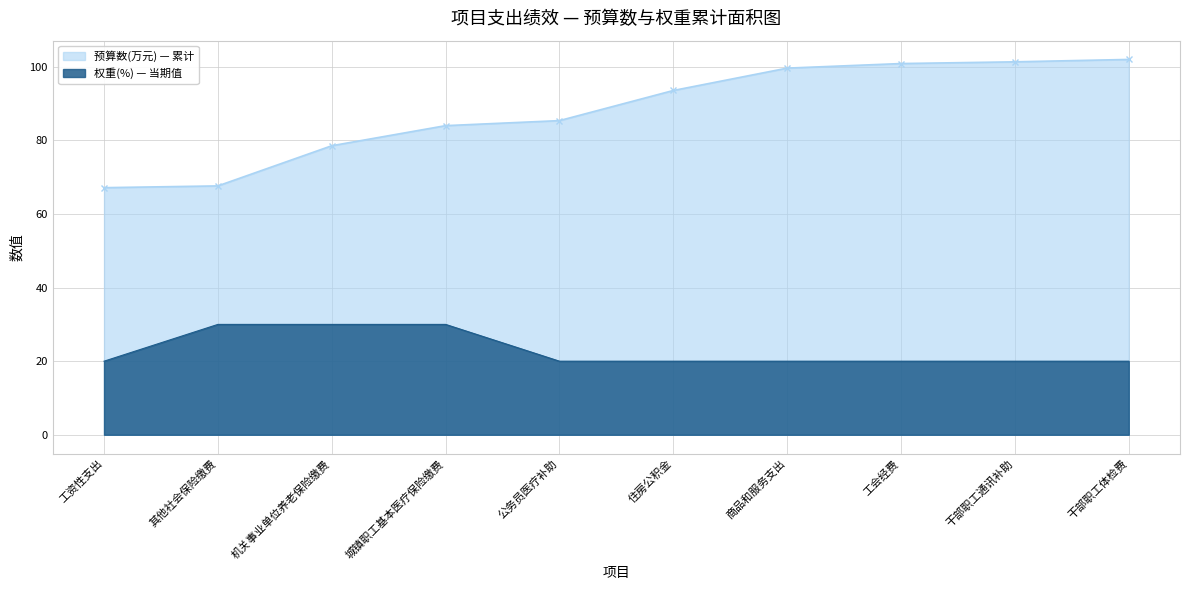

Count the number of values greater than 20.

3